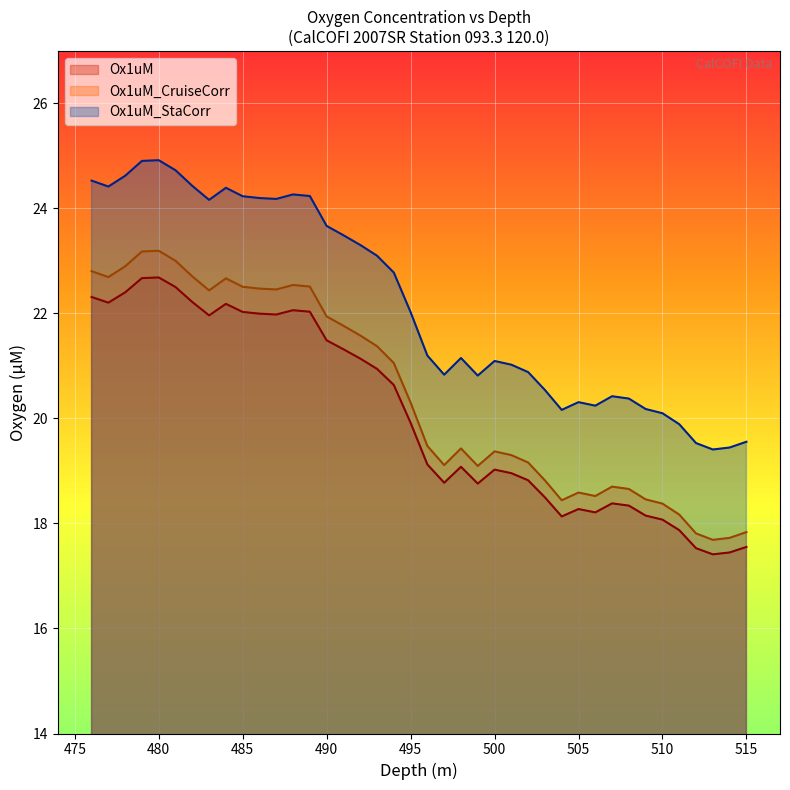

The Ox1uM_StaCorr series shows 14.6 at 496. True or false?

False